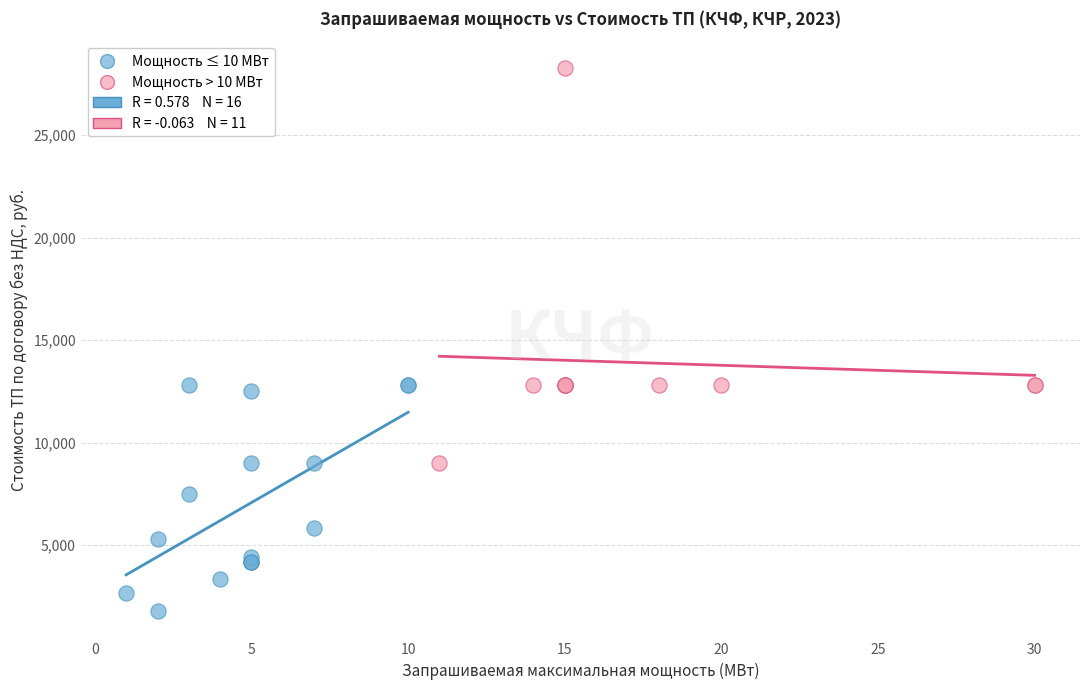

Which series contains the highest Y value?

Мощность > 10 МВт